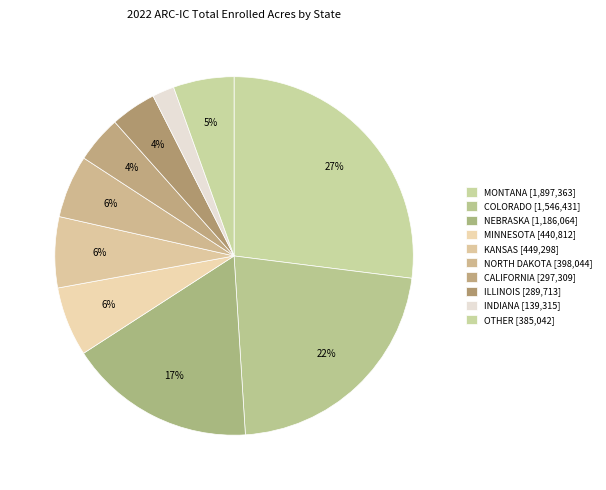

Which category has the smallest portion of the pie?

INDIANA